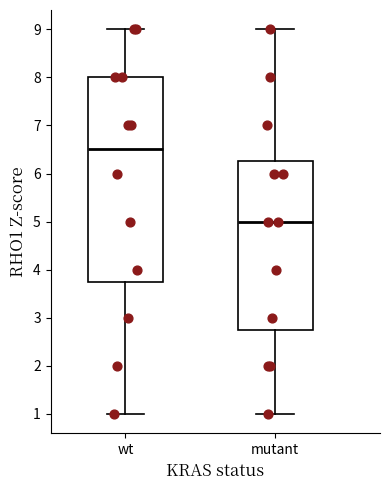

Reading left to right, transcribe this box plot: for each box, give where its median line is, the range the box spans, and where its two whiskers end, as read against the y-axis. The values are not printed on the chart, so give them approximately, as read against the axis.

wt: median 6.5, box 3.8 to 8.0, whiskers 1.0 to 9.0
mutant: median 5.0, box 2.8 to 6.3, whiskers 1.0 to 9.0